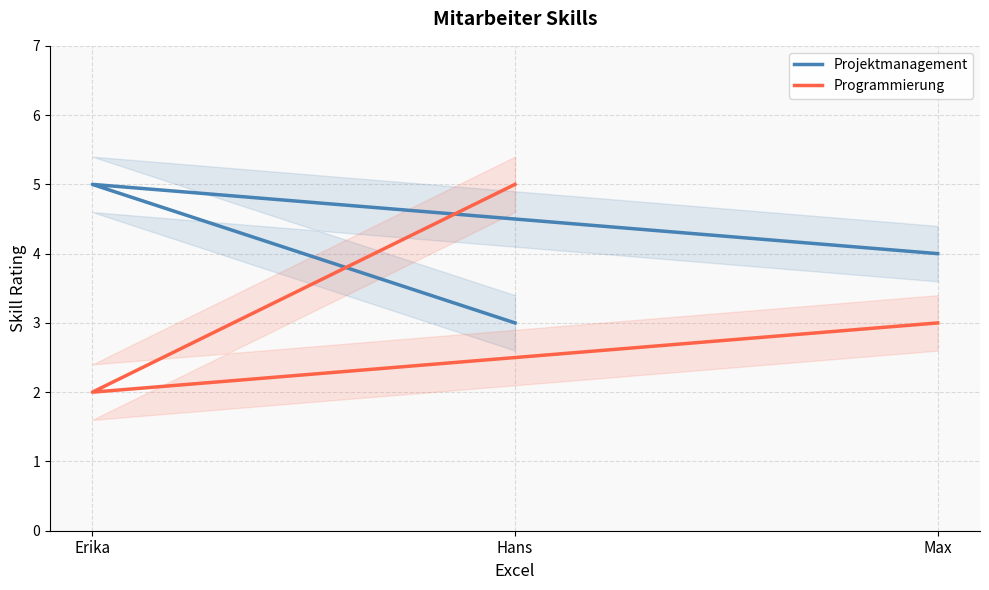

The value of Programmierung at Erika is 2. True or false?

True